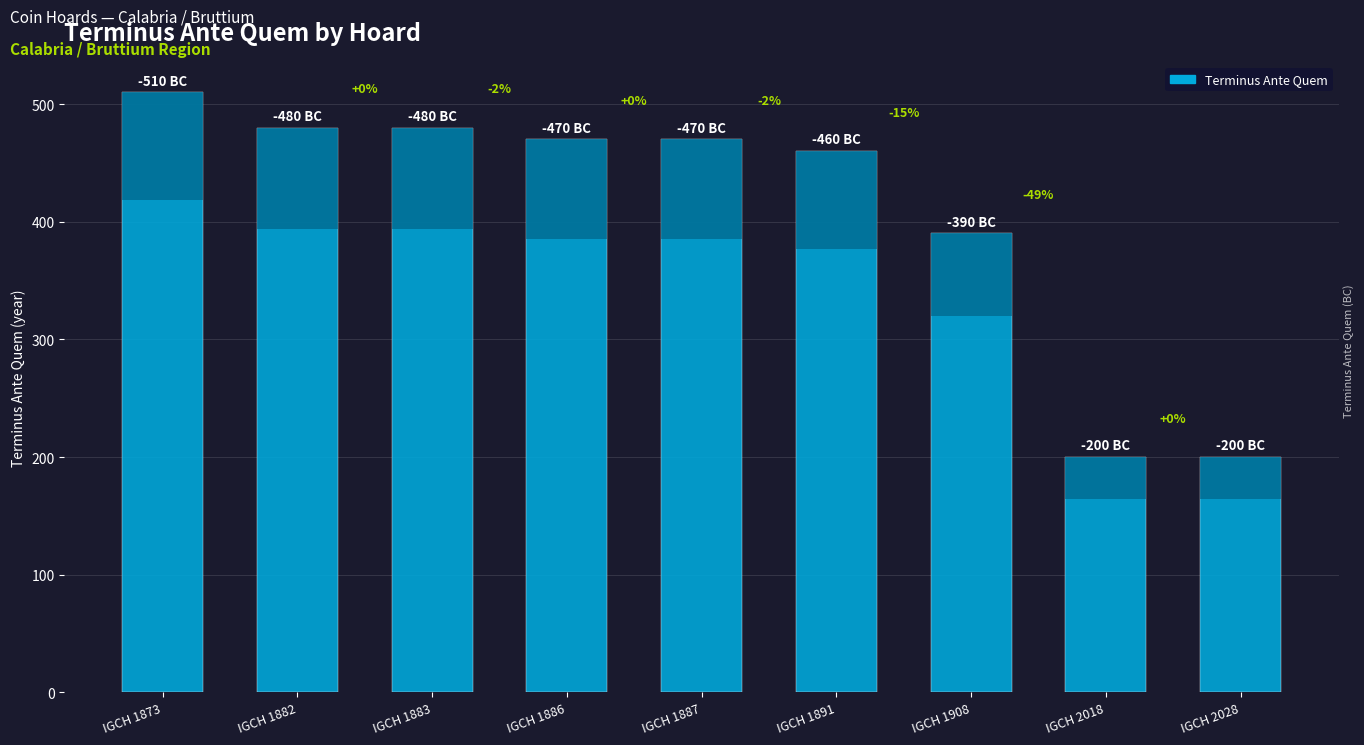

What is the smallest value displayed?

200